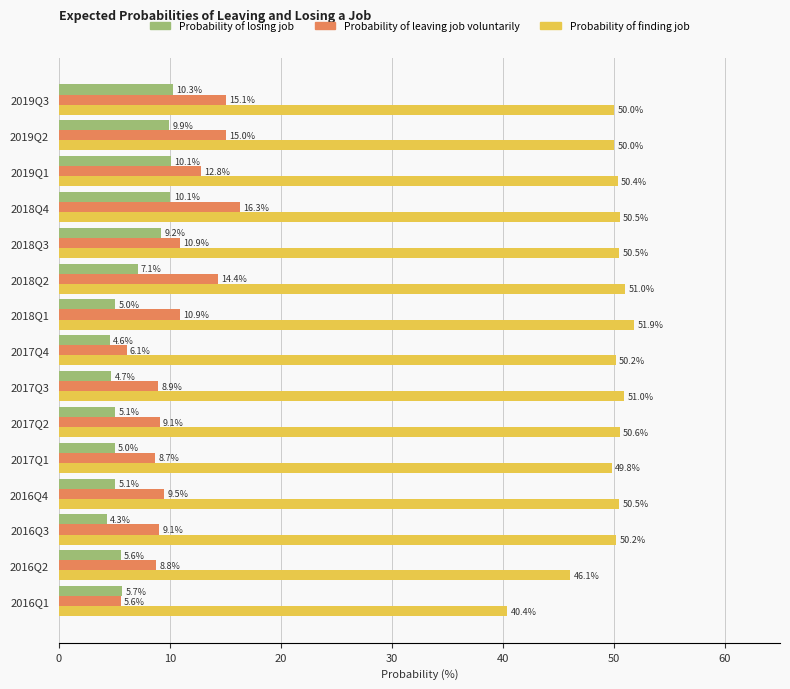

What is the difference between the maximum and minimum values in the Probability of losing job series?

6.0